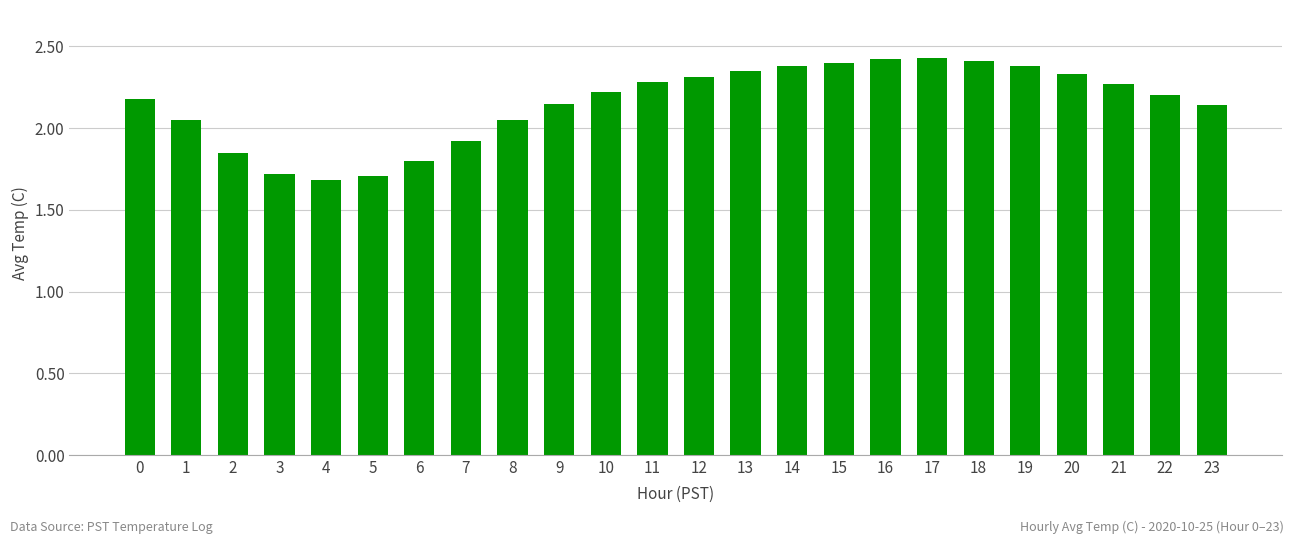

What is the change in value from 6 to 18?

+0.6